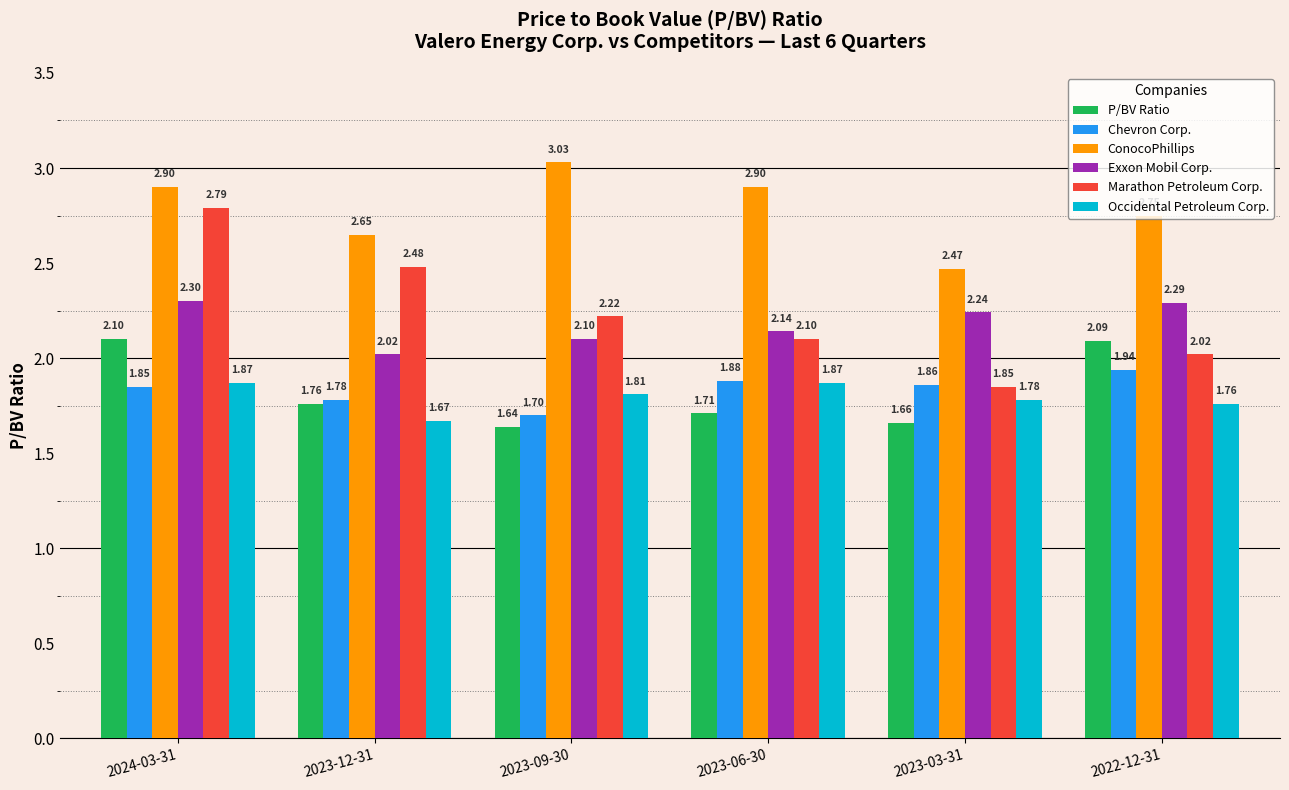

What is the sum of all P/BV Ratio values?

11.0